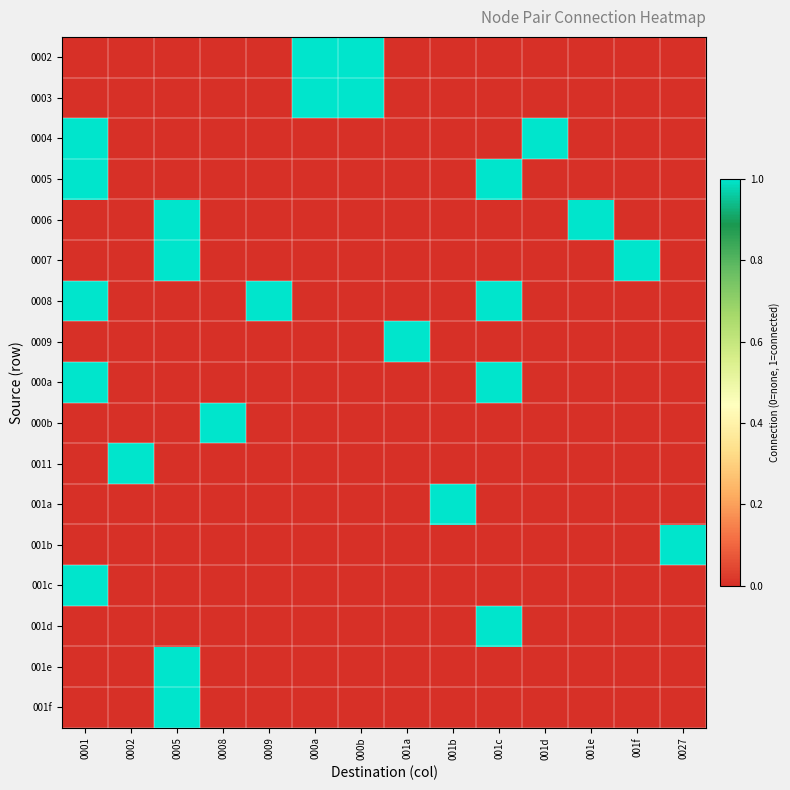

Rank the series at 001a from highest to lowest value.

0009, 0002, 0003, 0004, 0005, 0006, 0007, 0008, 000a, 000b, 0011, 001a, 001b, 001c, 001d, 001e, 001f